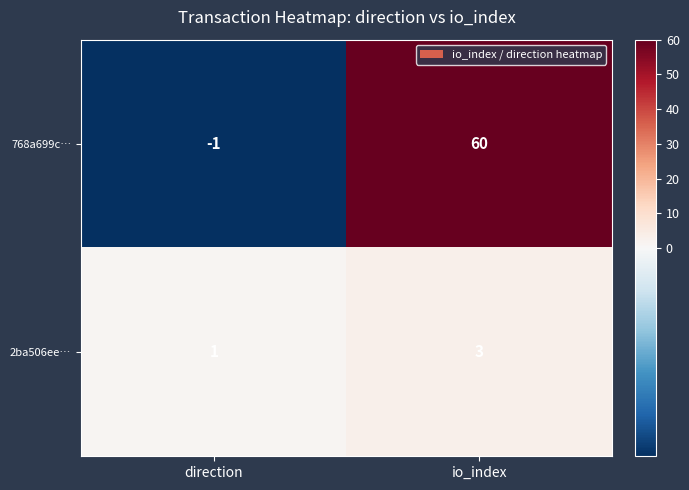

List the series in order of their peak value, highest first.

768a699c…, 2ba506ee…